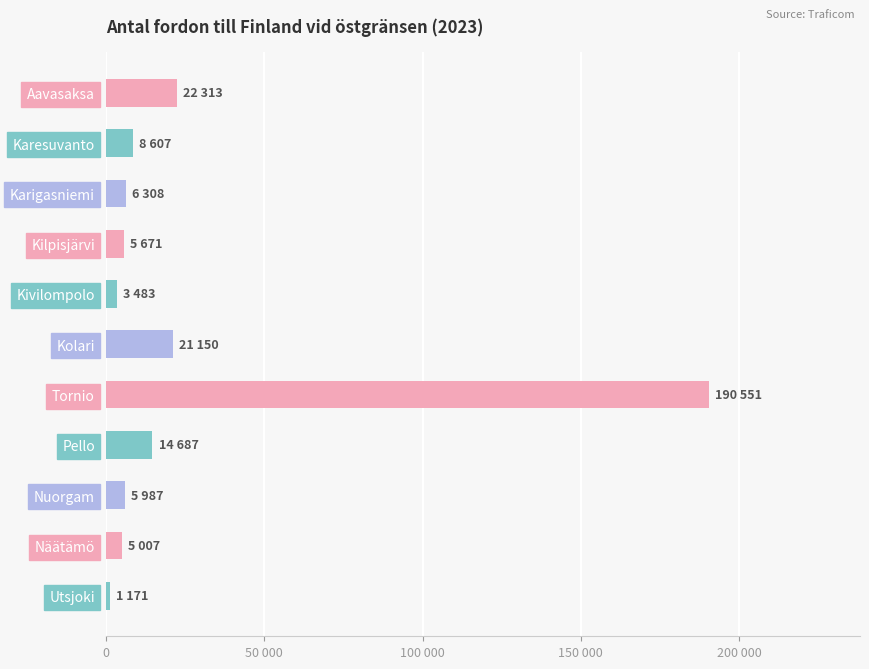

Are the bars grouped side by side (vs. stacked)?

No